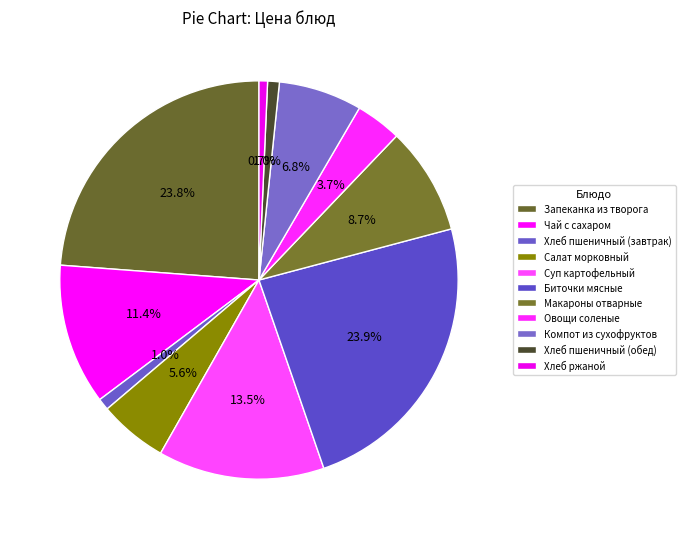

To the nearest percent, what percentage of the pie is Хлеб пшеничный (обед)?

1%